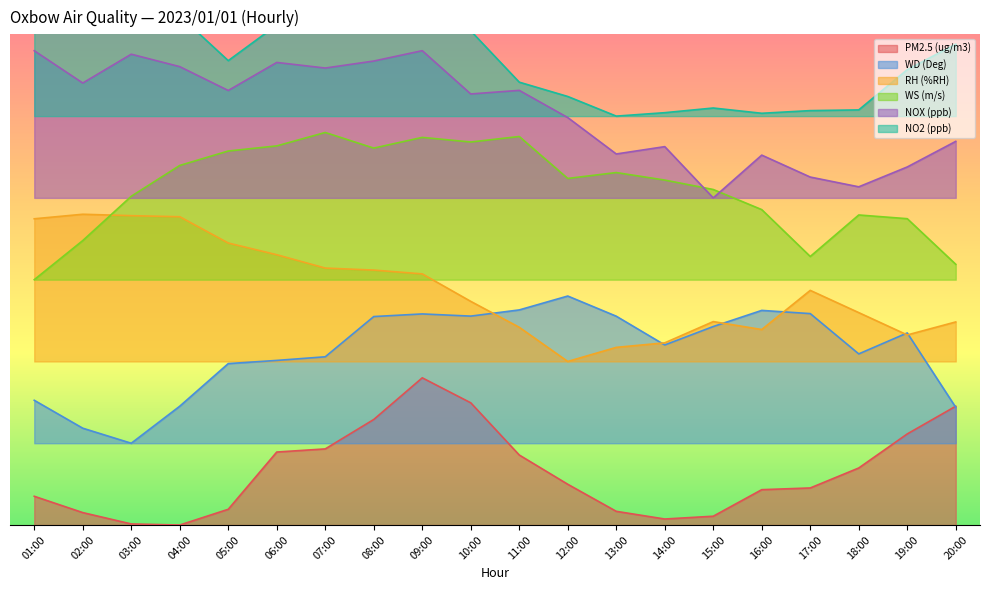

List the labels in order of PM2.5 (ug/m3) value, smallest first.

04:00, 03:00, 14:00, 15:00, 02:00, 13:00, 05:00, 01:00, 16:00, 17:00, 12:00, 18:00, 11:00, 06:00, 07:00, 19:00, 08:00, 20:00, 10:00, 09:00